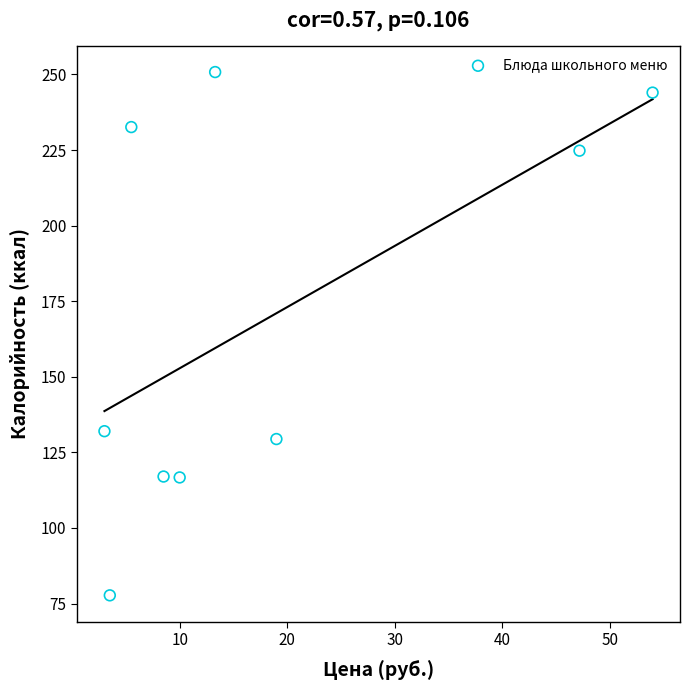

What is the range of Y values (max minus min)?

173.1